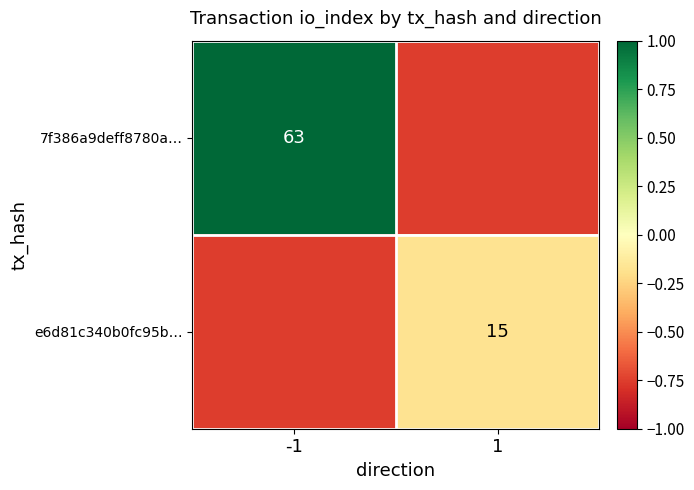

Is the value of e6d81c340b0fc95b… at 1 greater than the value of 7f386a9deff8780a… at -1?

No